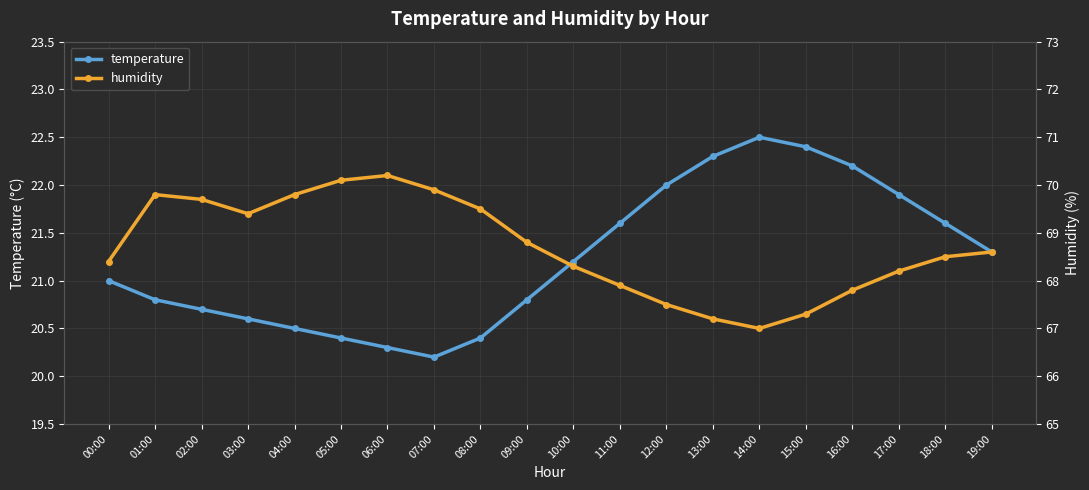

Does the chart have visible grid lines?

Yes